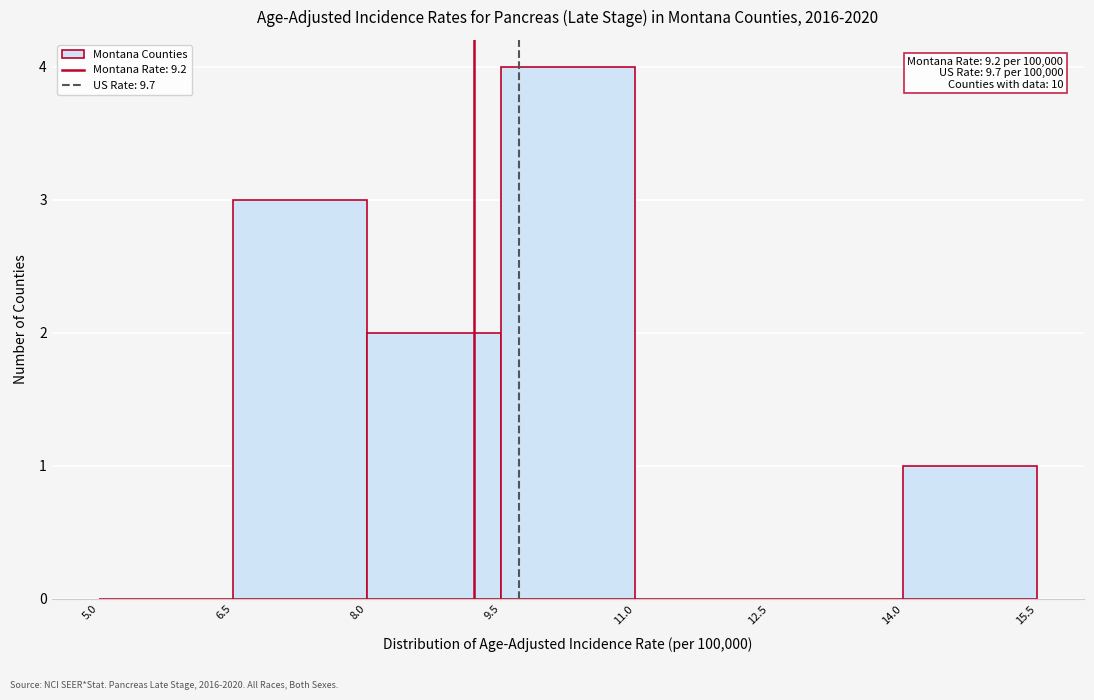

Over which range of the x-axis is the bar tallest?

9.5 to 11.0